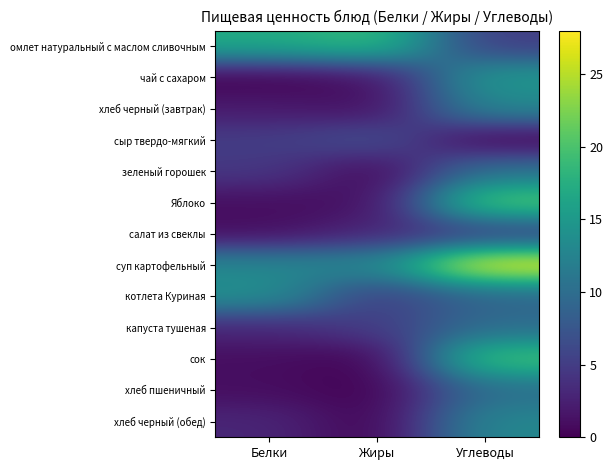

Reading left to right, extract all data points from this chart.

омлет натуральный с маслом сливочным: Белки=17.0	Жиры=19.0	Углеводы=5.0
чай с сахаром: Белки=0.0	Жиры=1.0	Углеводы=15.0
хлеб черный (завтрак): Белки=2.0	Жиры=1.0	Углеводы=13.0
сыр твердо-мягкий: Белки=5.0	Жиры=7.0	Углеводы=0.0
зеленый горошек: Белки=4.6	Жиры=0.2	Углеводы=10.7
Яблоко: Белки=1.0	Жиры=1.0	Углеводы=21.0
салат из свеклы: Белки=1.0	Жиры=3.0	Углеводы=5.0
суп картофельный: Белки=13.0	Жиры=13.0	Углеводы=28.0
котлета Куриная: Белки=14.0	Жиры=5.0	Углеводы=9.0
капуста тушеная: Белки=3.0	Жиры=5.0	Углеводы=10.0
сок: Белки=1.0	Жиры=0.0	Углеводы=20.0
хлеб пшеничный: Белки=1.0	Жиры=0.0	Углеводы=10.0
хлеб черный (обед): Белки=3.0	Жиры=0.0	Углеводы=13.0